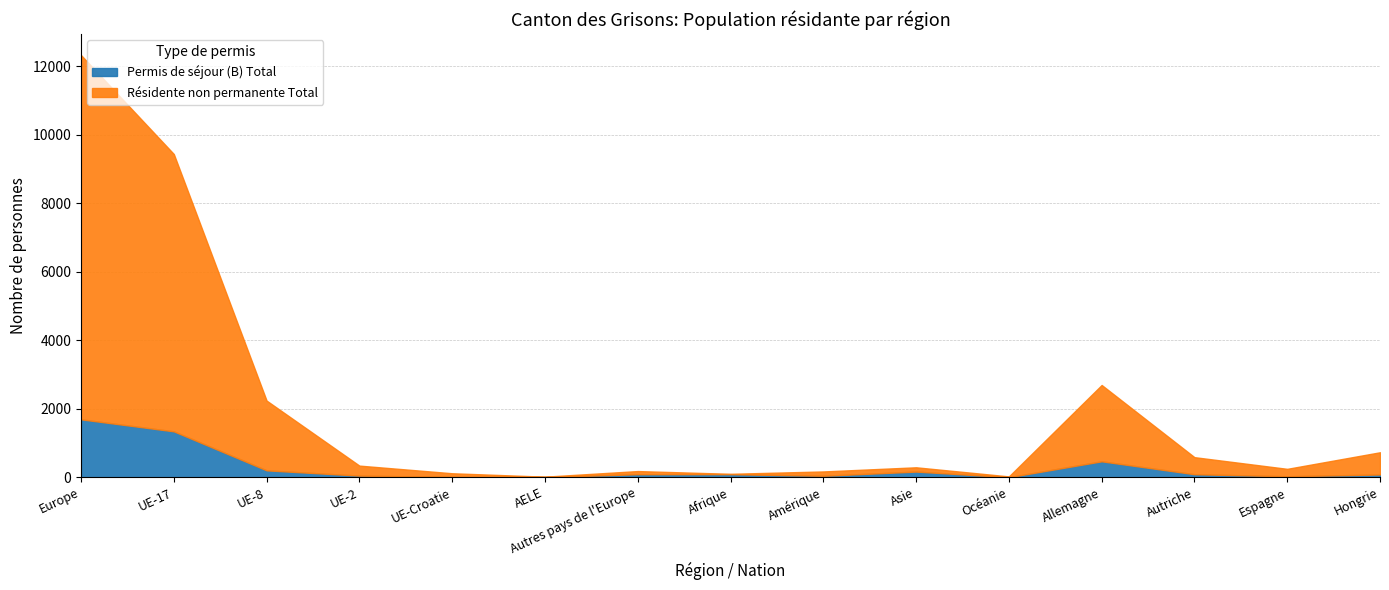

True or false: Résidente non permanente Total has a value of 183 at Asie.

False